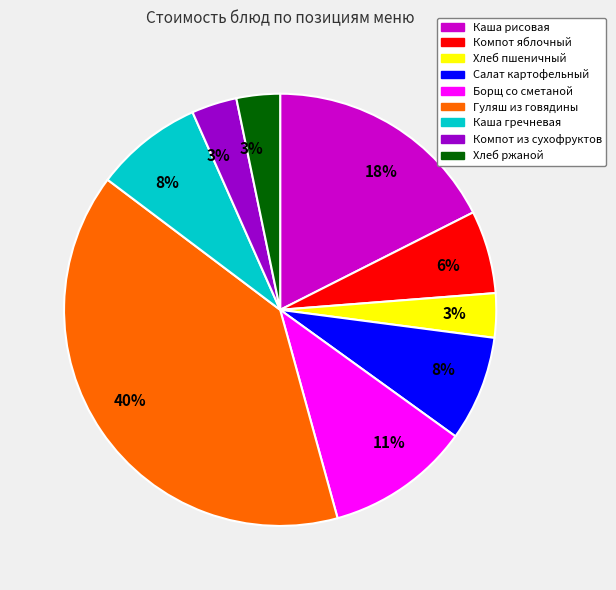

To the nearest percent, what is the average slice percentage?

11%